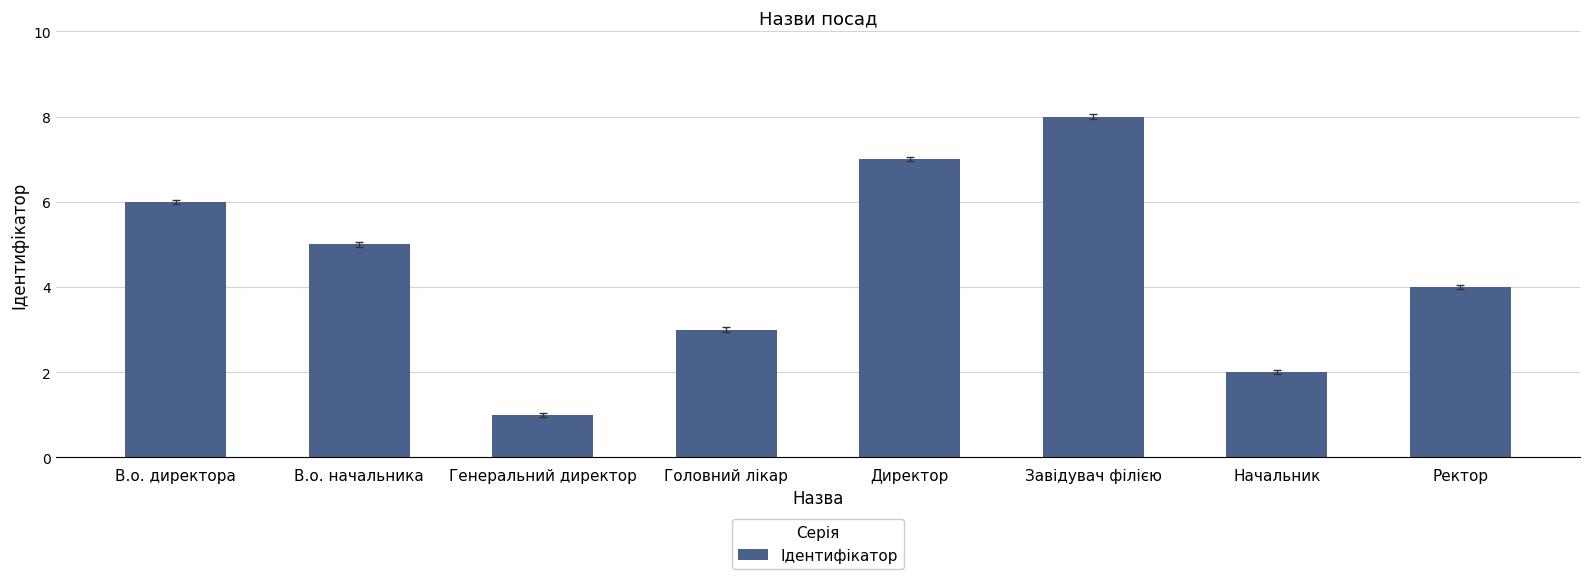

Does the chart contain stacked bars?

No